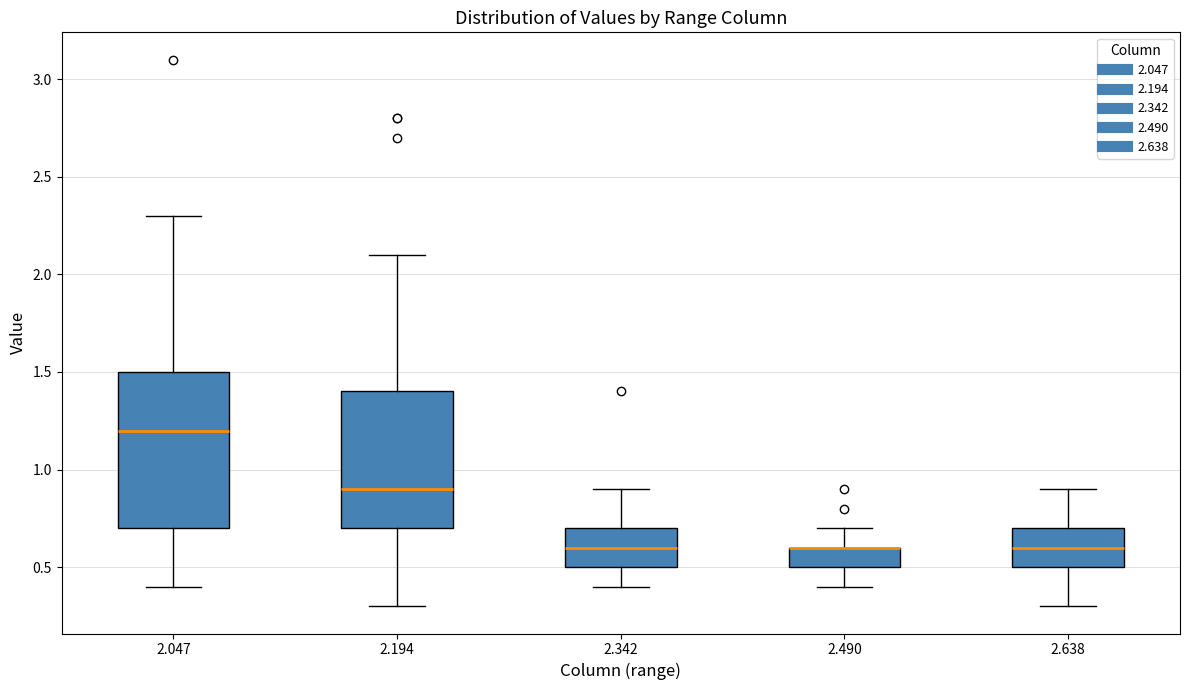

Which box is the tallest, from its lower edge to its upper edge?

2.047